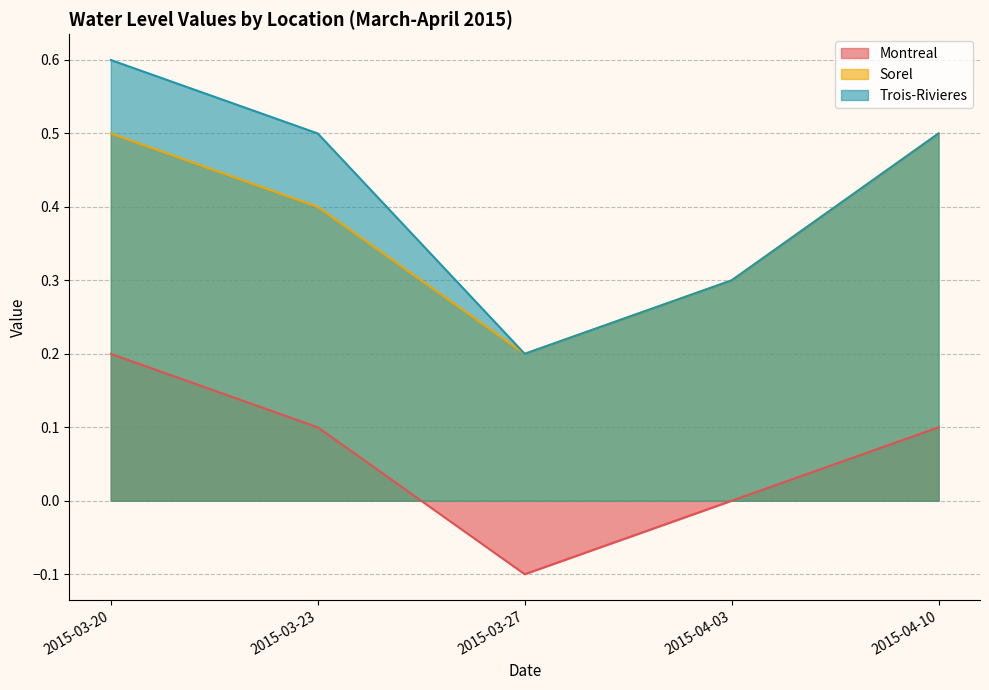

What is the spread (max minus min) of values at 2015-03-27?

0.3